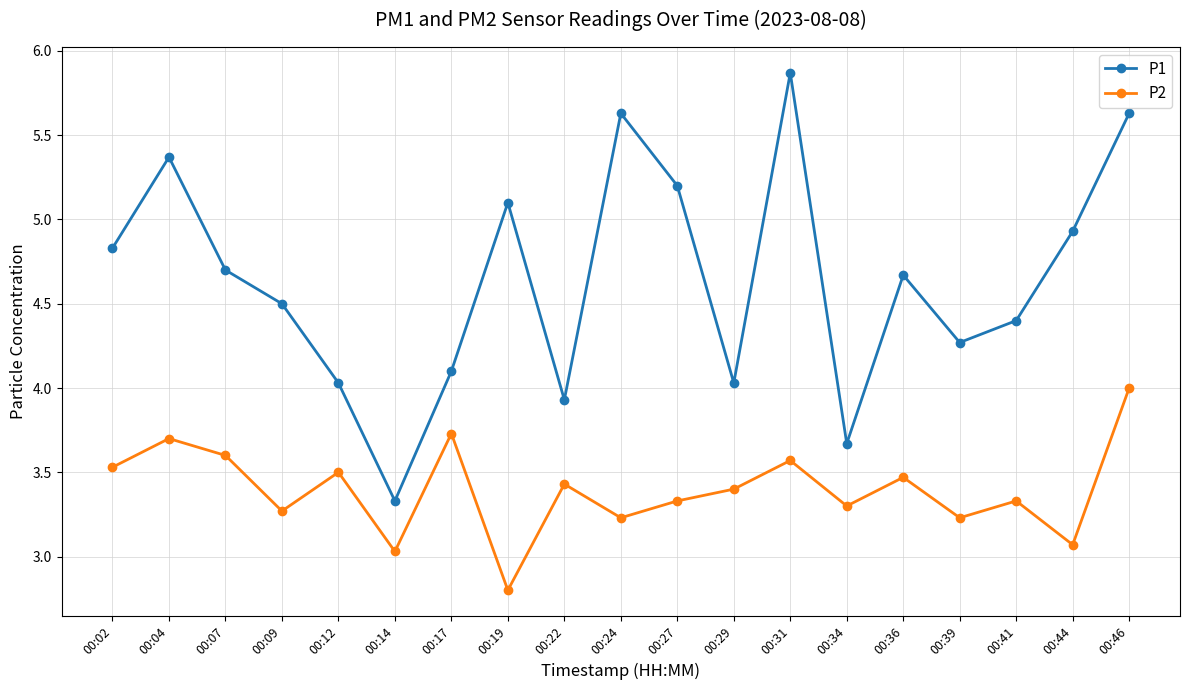

Is it true that P2 equals 3.0 at 00:14?

True